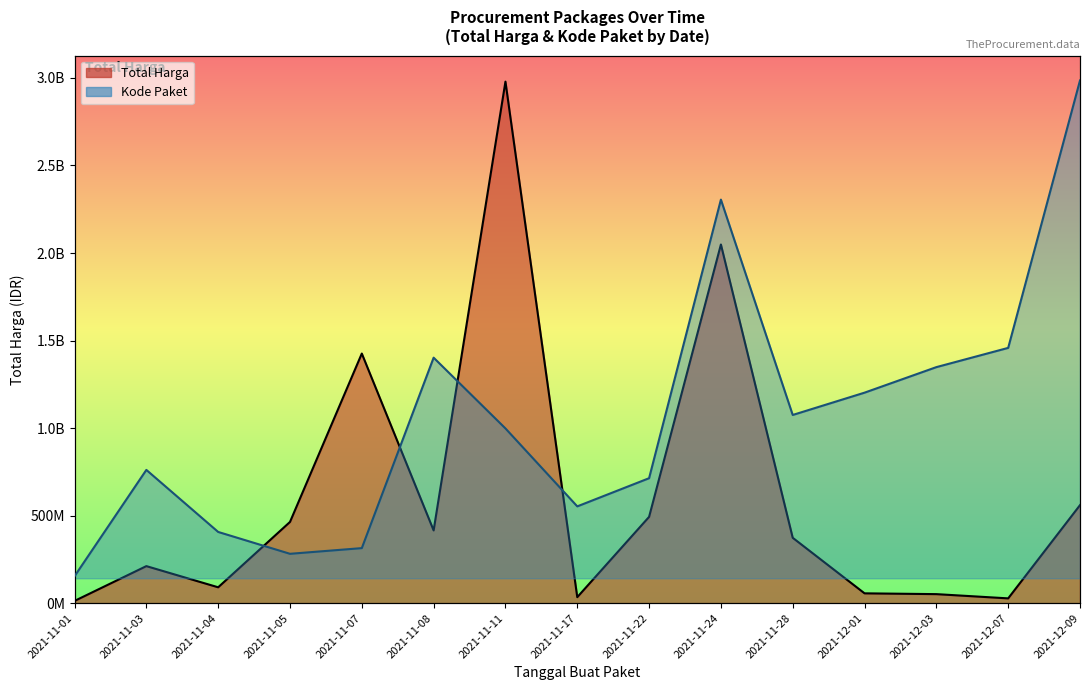

Where does the Kode Paket series first go above 896683028?

2021-11-08